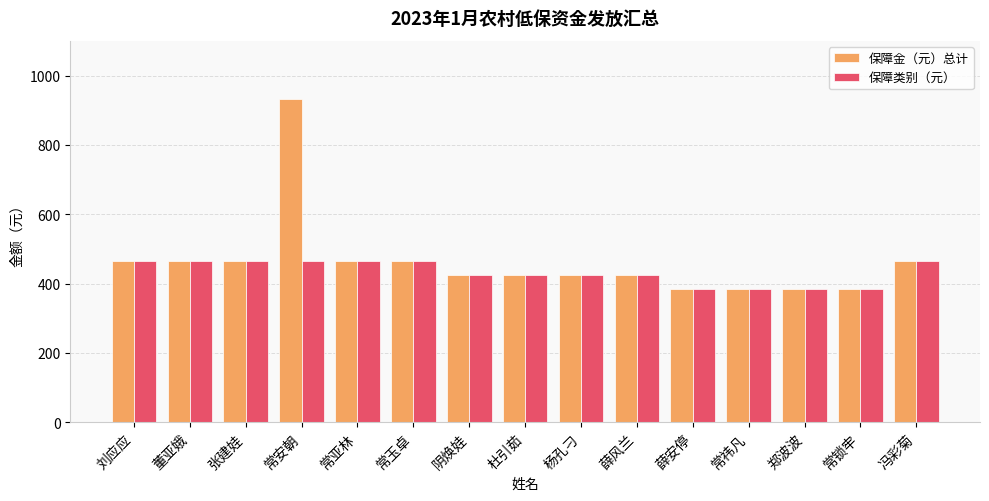

Reading left to right, list all the values displayed in this chart.

保障金（元）总计: 刘应应=466	董亚娥=466	张建娃=466	常安朝=932	常亚林=466	常玉卓=466	阴焕娃=426	杜引茹=426	杨孔刁=426	薛风兰=426	薛安停=386	常祎凡=386	郑波波=386	常锁牢=386	冯彩菊=466
保障类别（元）: 刘应应=466	董亚娥=466	张建娃=466	常安朝=466	常亚林=466	常玉卓=466	阴焕娃=426	杜引茹=426	杨孔刁=426	薛风兰=426	薛安停=386	常祎凡=386	郑波波=386	常锁牢=386	冯彩菊=466